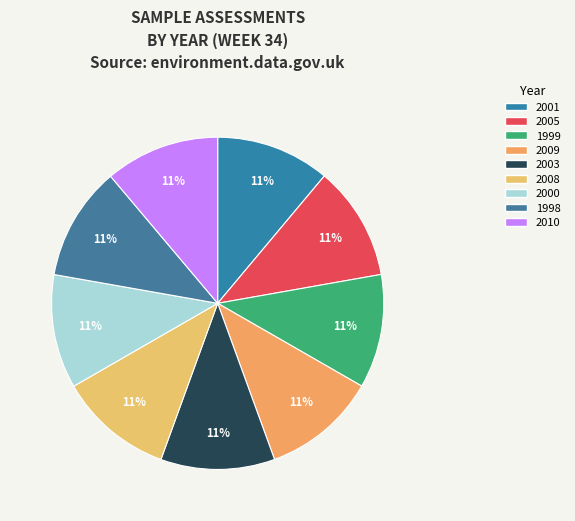

Is it true that 2008 is 16% of the pie?

False